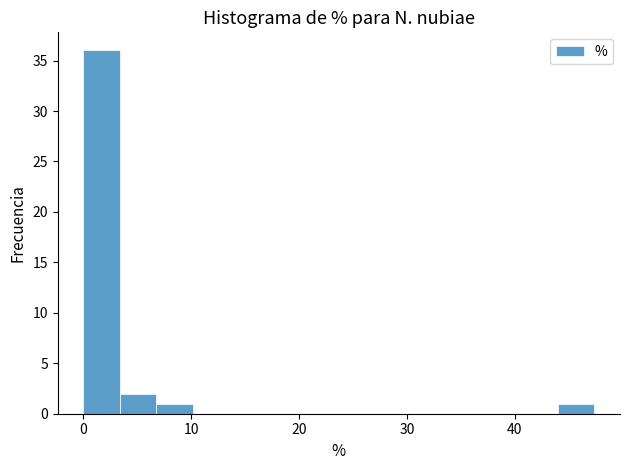

Read against the x-axis, roughly where is the centre of the tallest bar?

2